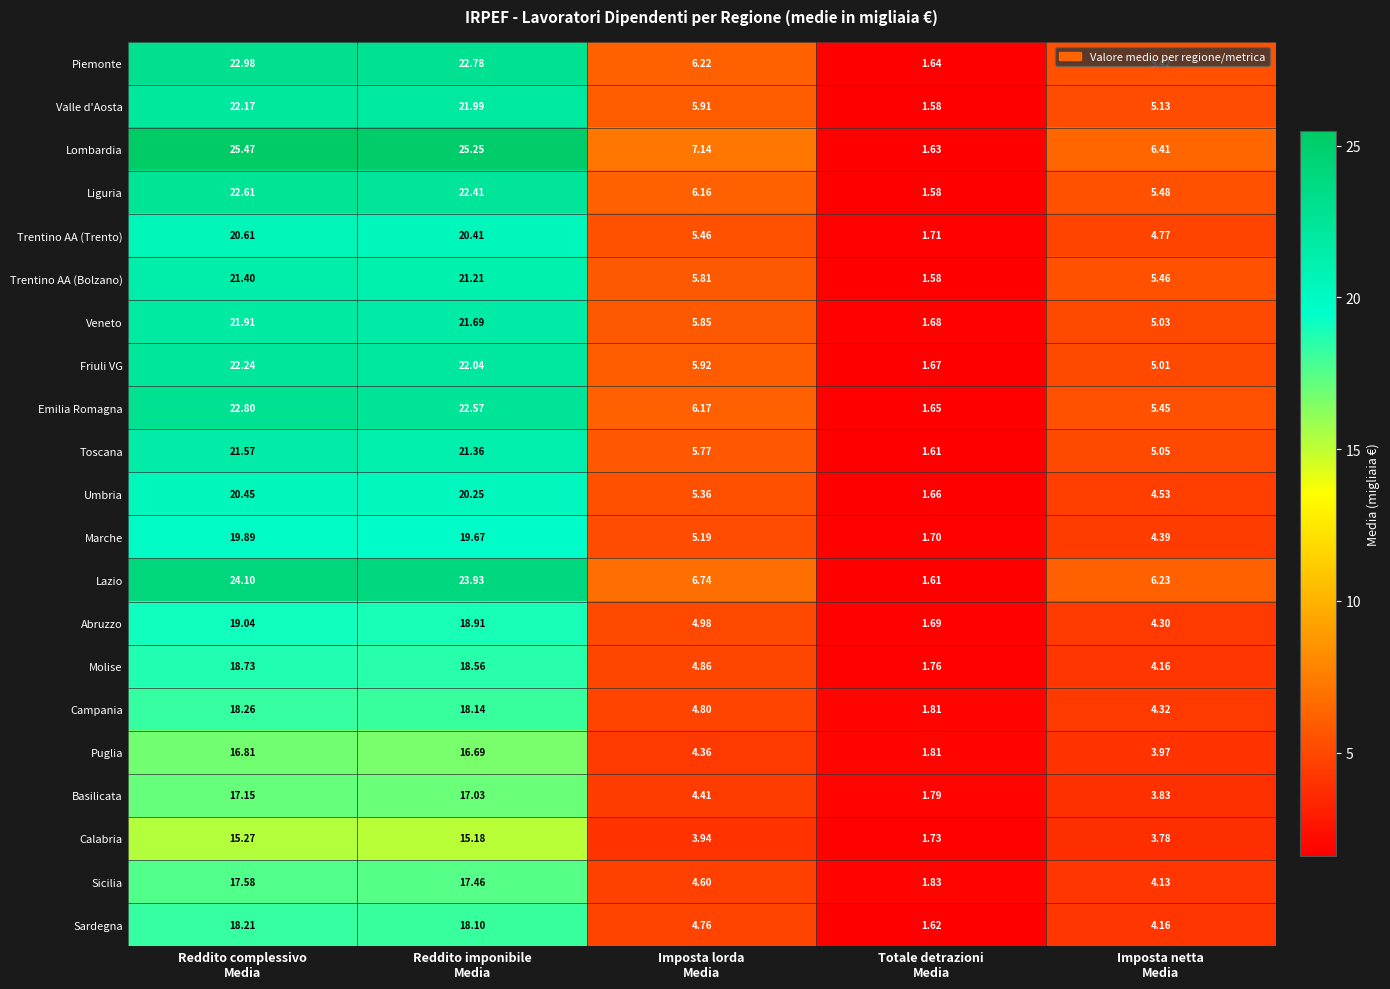

Which series has the widest spread of values?

Lombardia